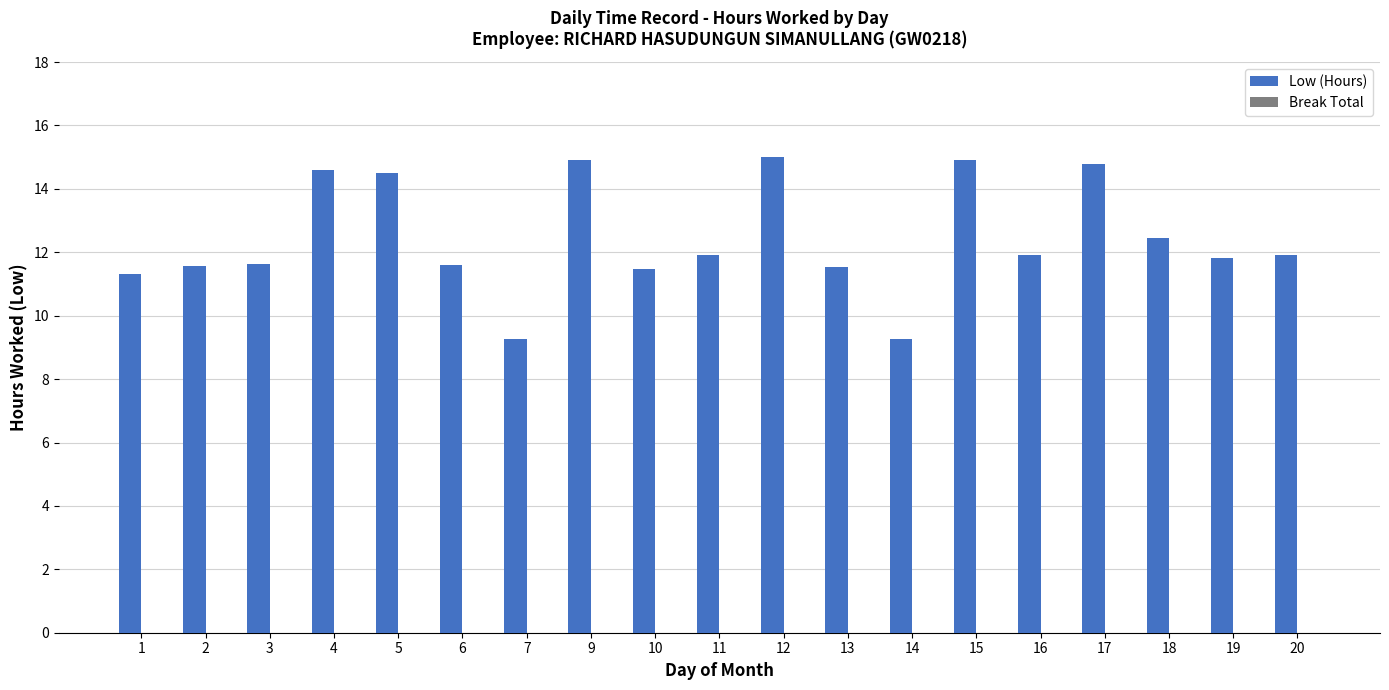

What is the sum of the values at 2 and 20?

23.5